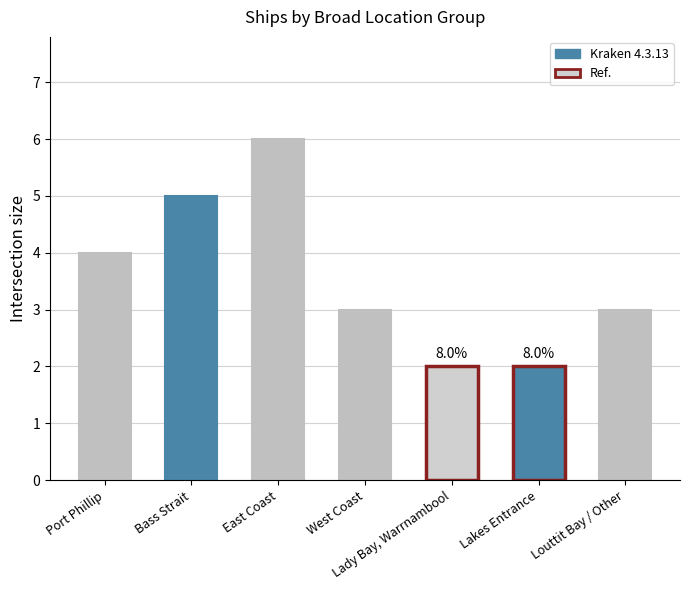

What is the difference between the second highest and second lowest values?

3